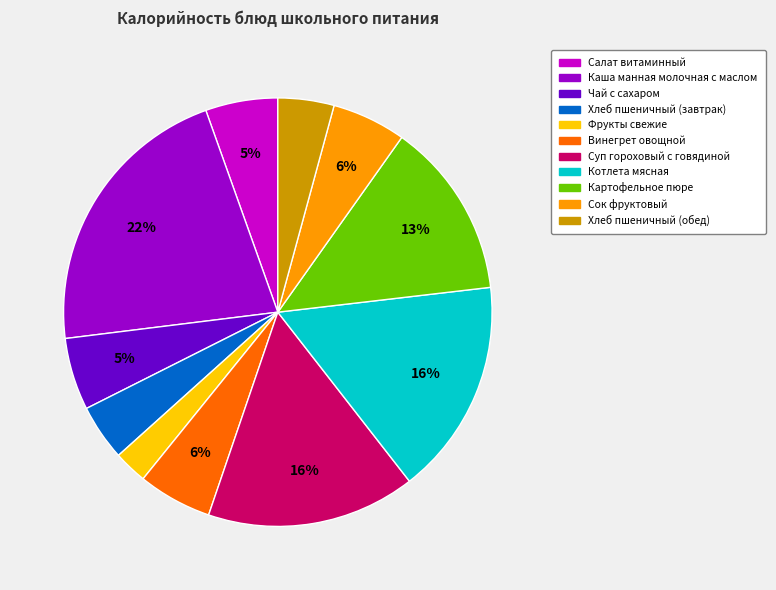

The Сок фруктовый slice represents 1% of the pie. True or false?

False